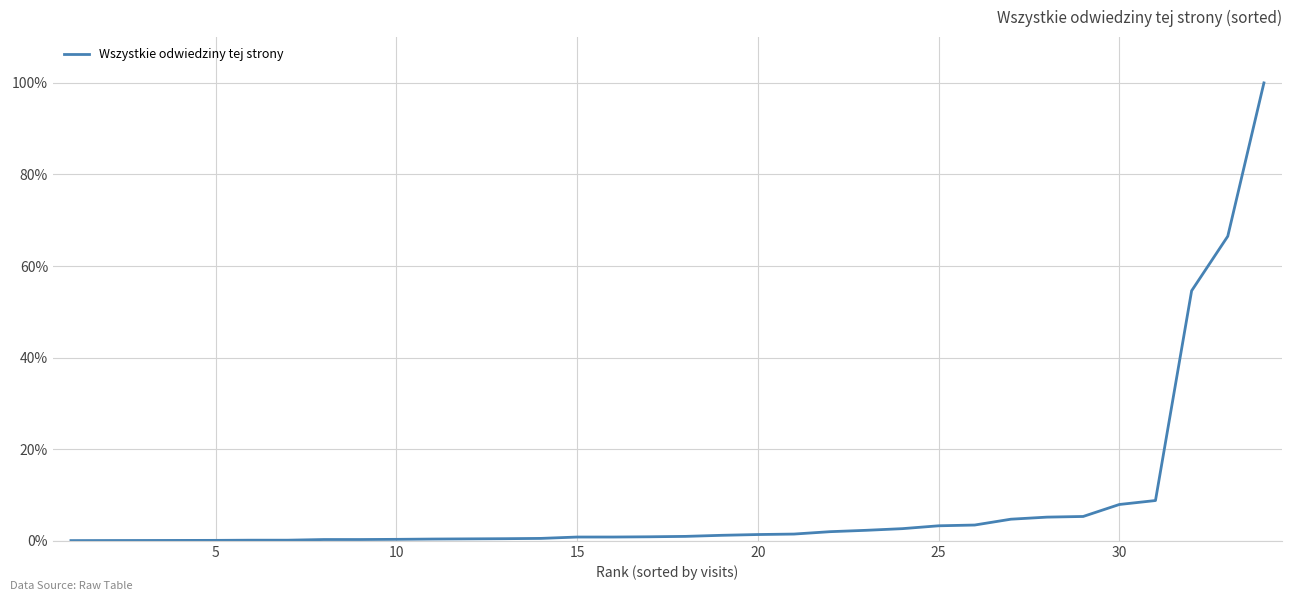

What is the difference between the maximum and minimum values?

99.9